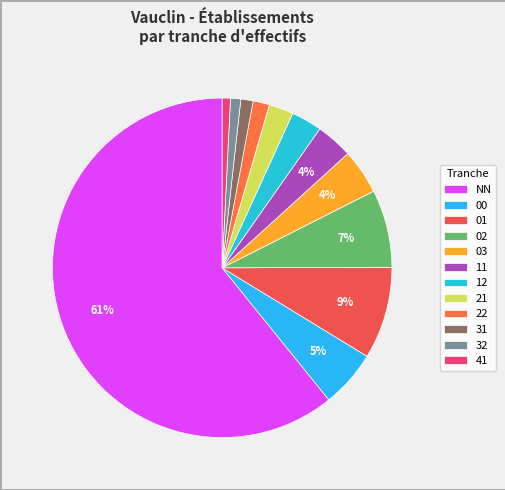

Is it true that 01 is 15% of the pie?

False